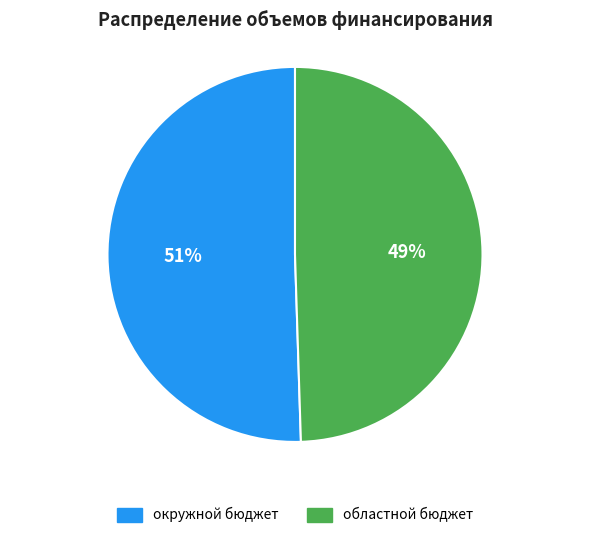

How many slices are in this pie chart?

2